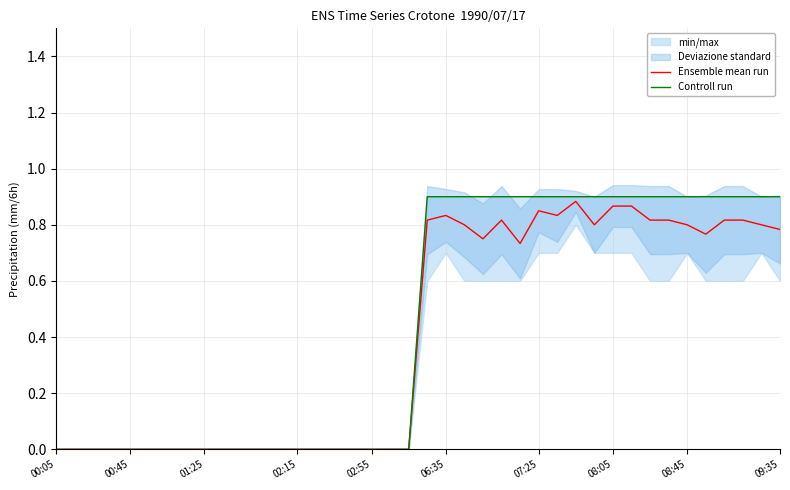

The Ensemble mean run series shows -0.5 at 00:45. True or false?

False